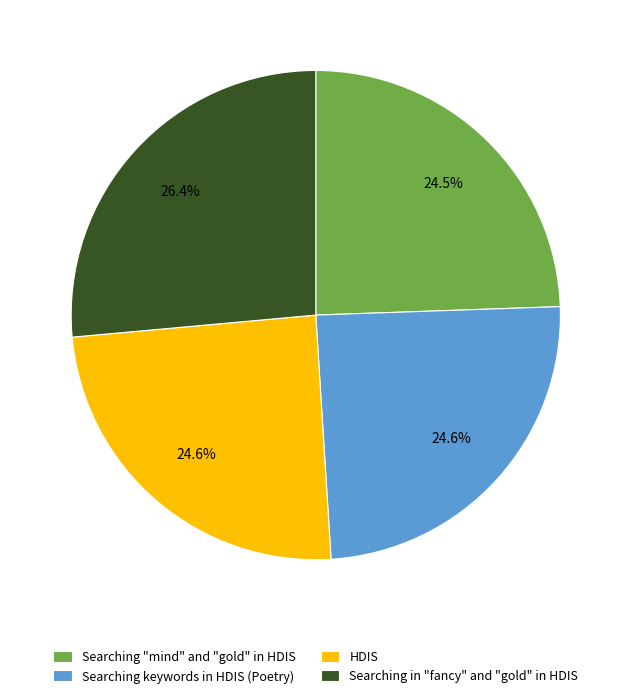

True or false: HDIS accounts for 13% of the total.

False